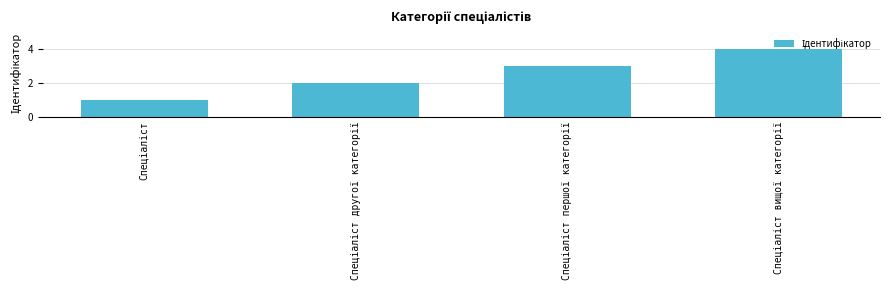

What is the sum of all values?

10